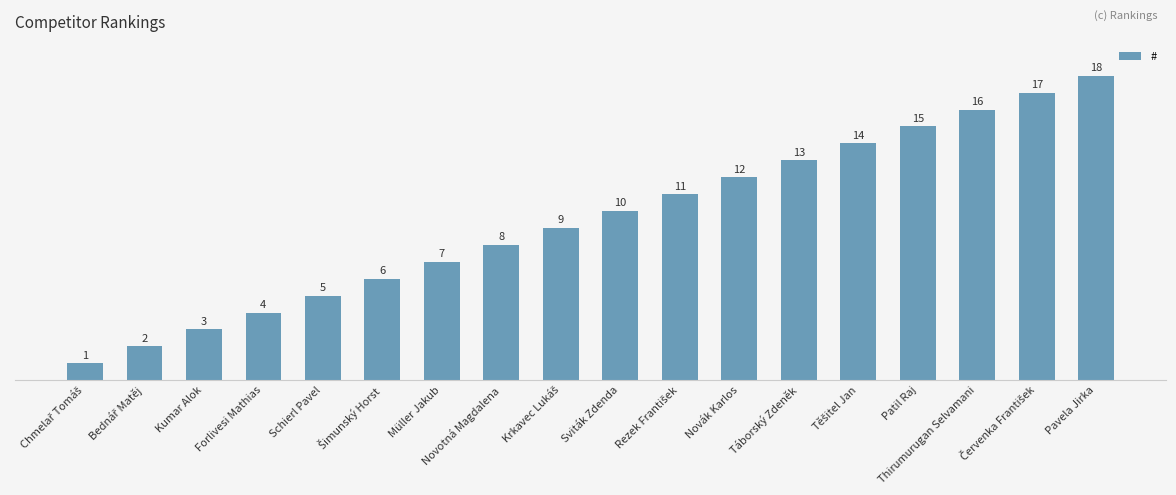

Are the bars horizontal?

No